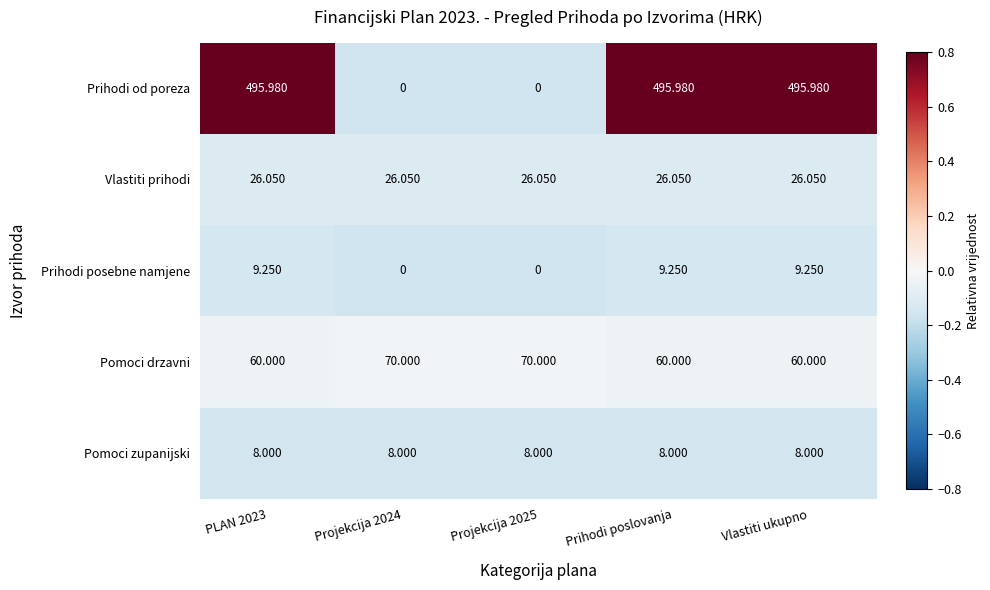

Between Projekcija 2024 and Vlastiti ukupno, which series saw the biggest shift?

Prihodi od poreza